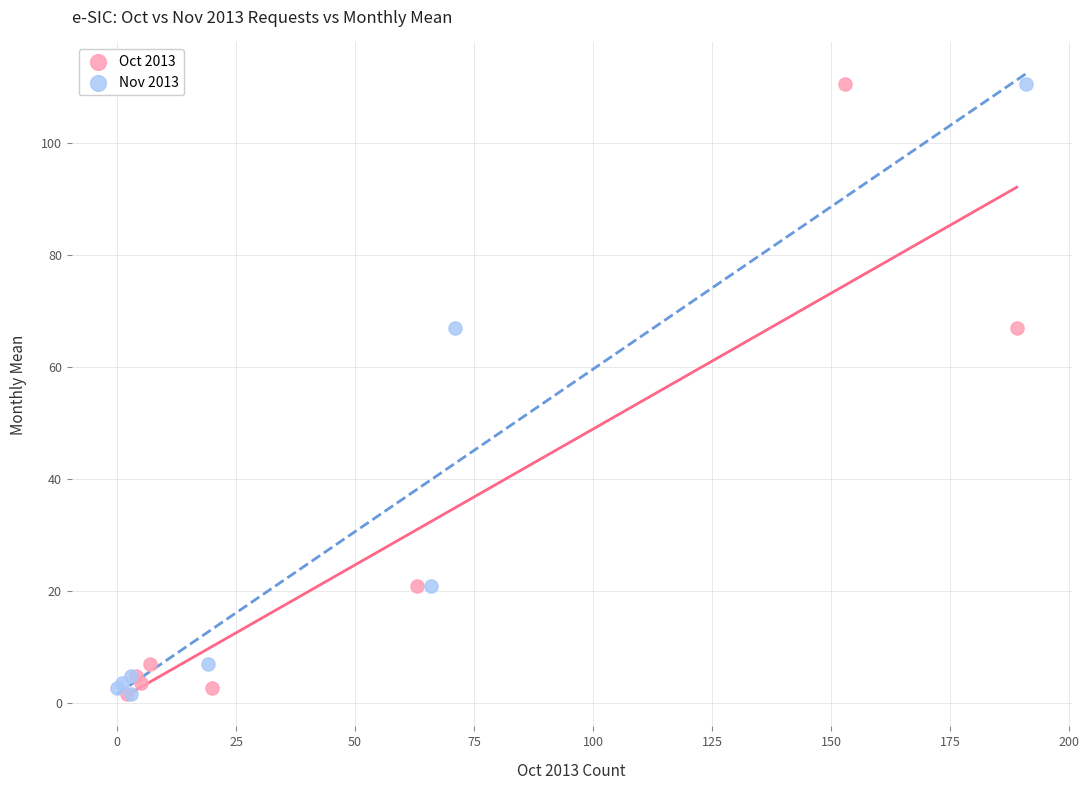

What are all the series names shown in the legend?

Oct 2013, Nov 2013